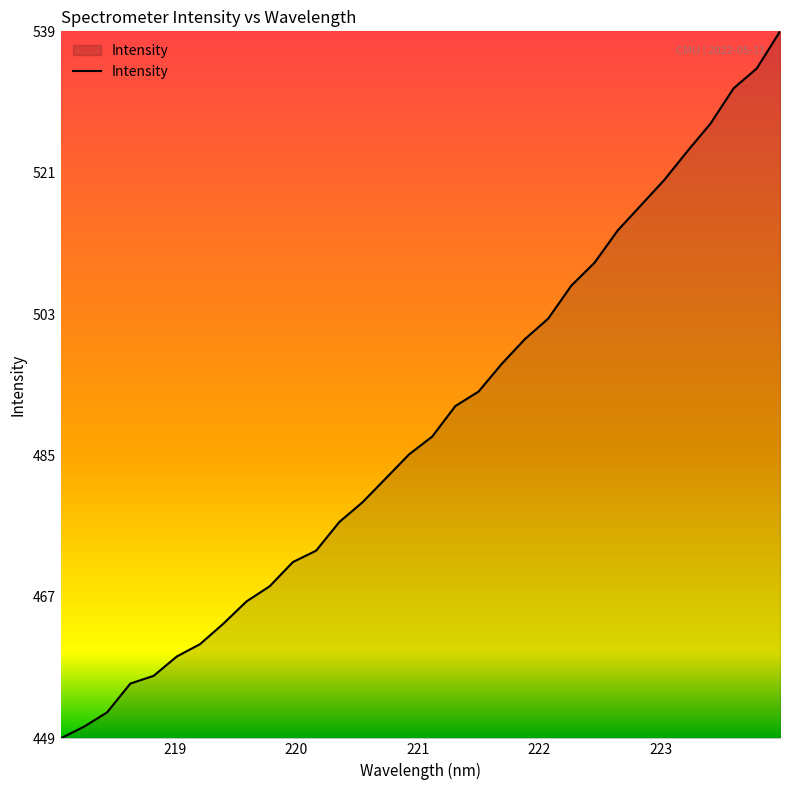

What is the difference between the maximum and minimum values?

89.1